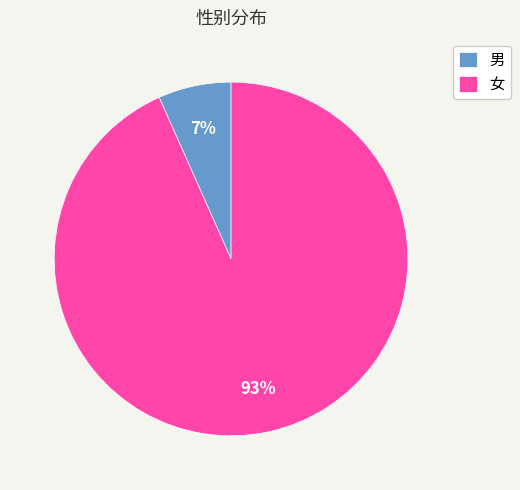

What percentage is the 女 slice, to the nearest percent?

93%